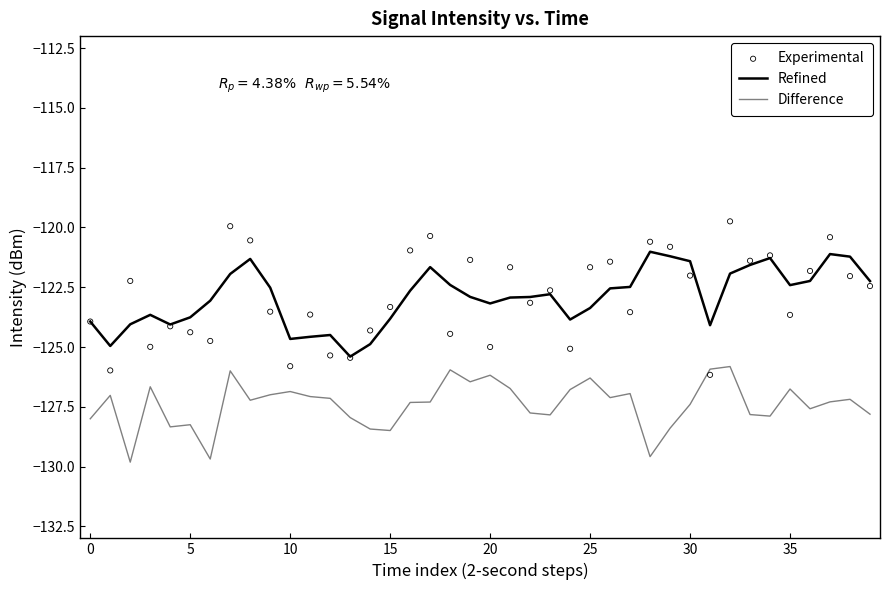

What are all the series names shown in the legend?

Refined, Difference, Experimental